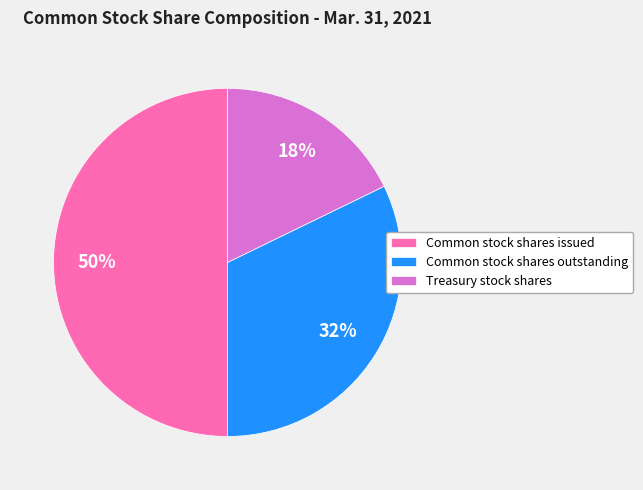

What is the ratio of the value at Treasury stock shares to the value at Common stock shares issued?

0.4